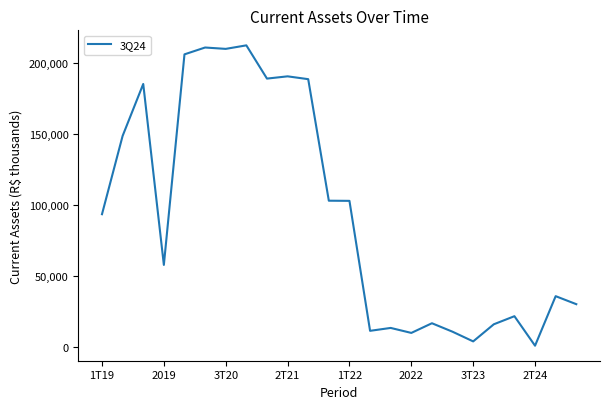

What is the maximum value shown in the chart?

212369.0